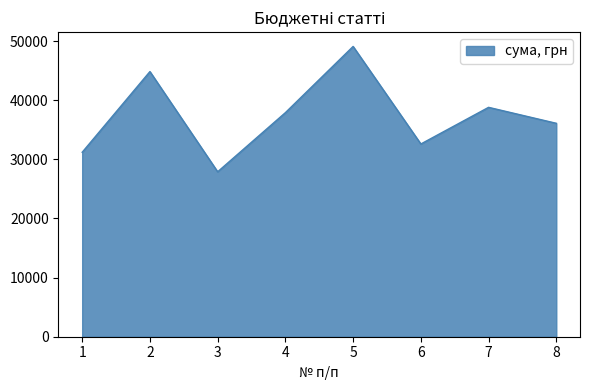

Between 4 and 3, which is larger?

4